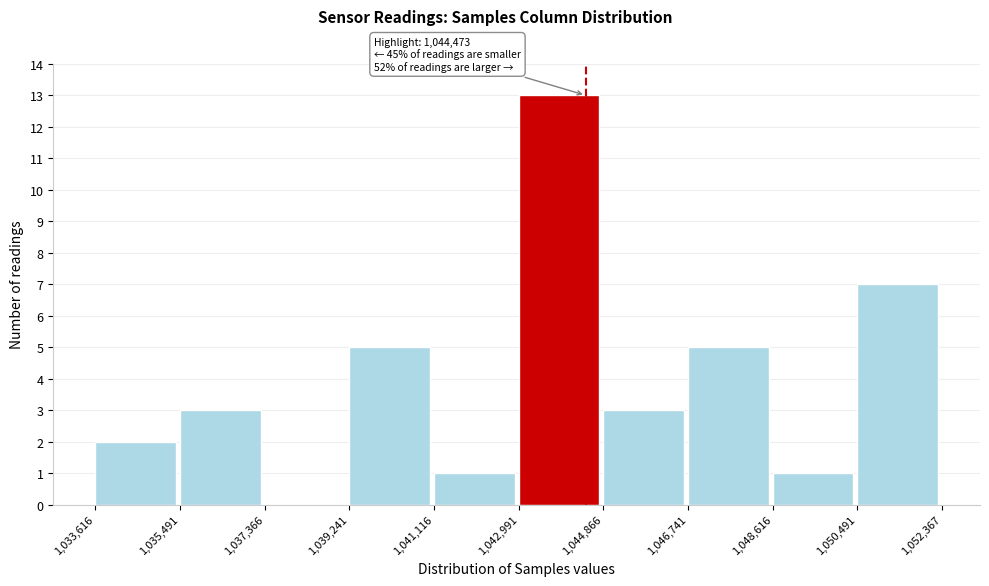

Over which range of the x-axis is the bar tallest?

1,042,991 to 1,044,866